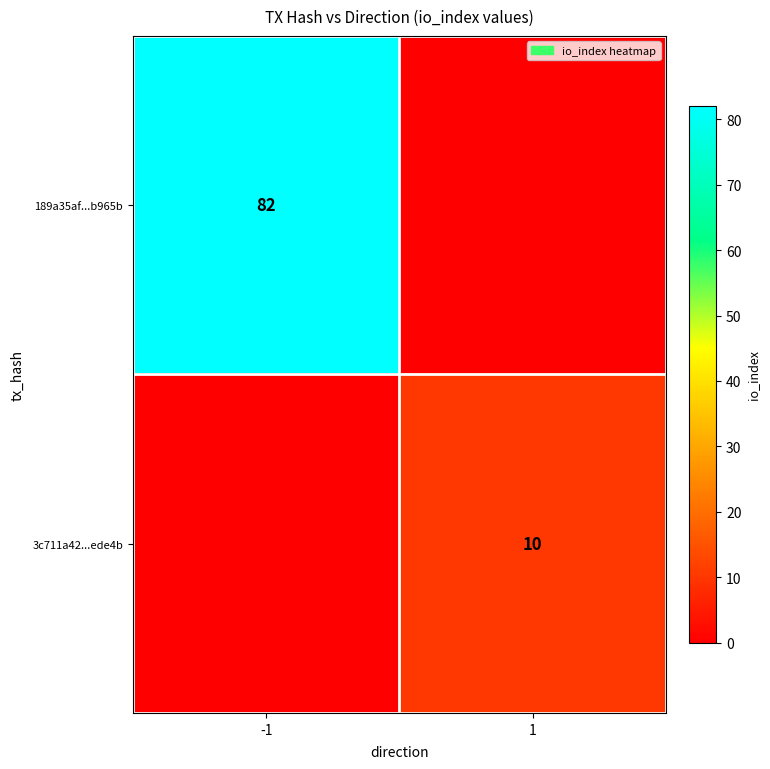

The 3c711a42...ede4b series shows 16 at 1. True or false?

False